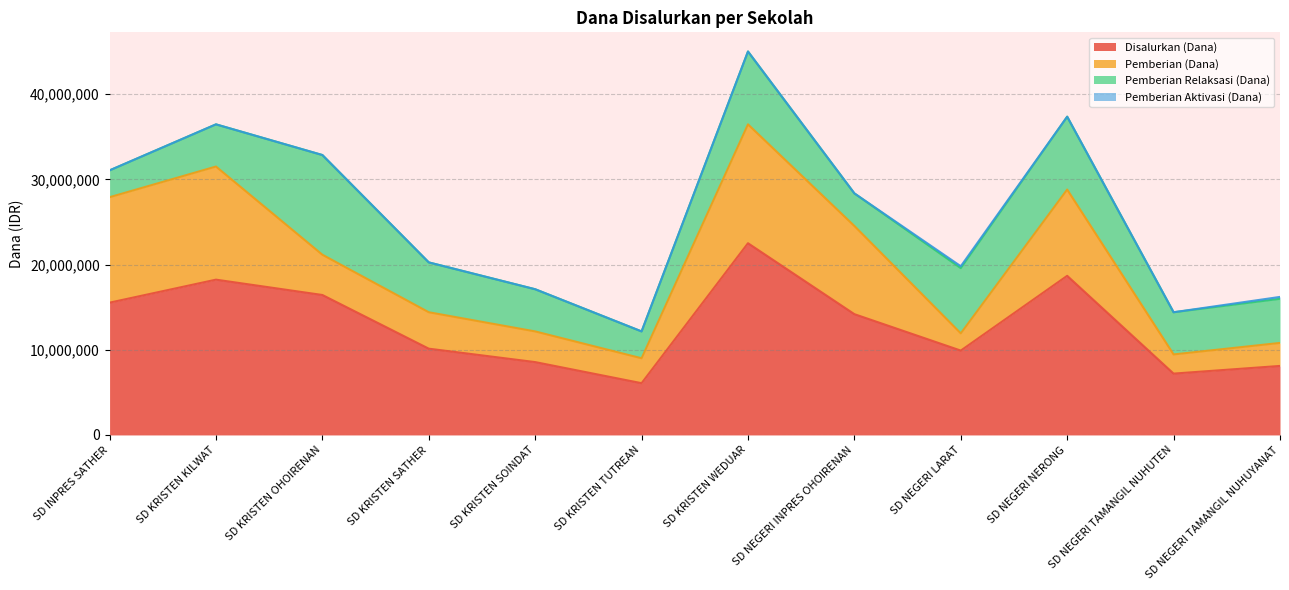

What is the maximum value shown in the chart?

22500000